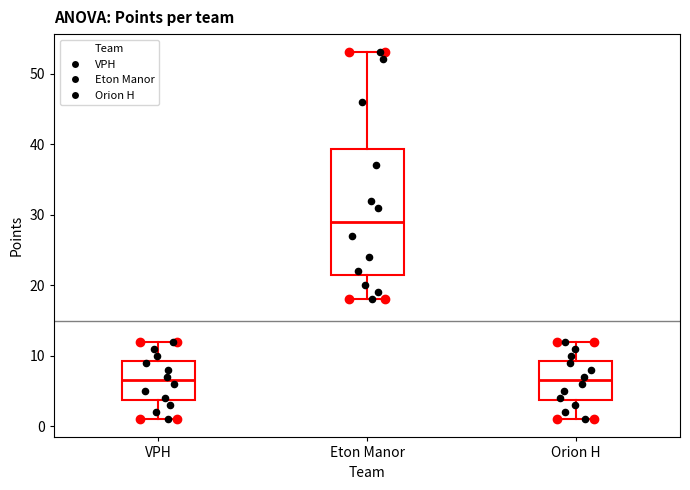

Where does the lower whisker of the box for Orion H end on the y-axis? The values are not printed on the chart, so give them approximately, as read against the axis.

1